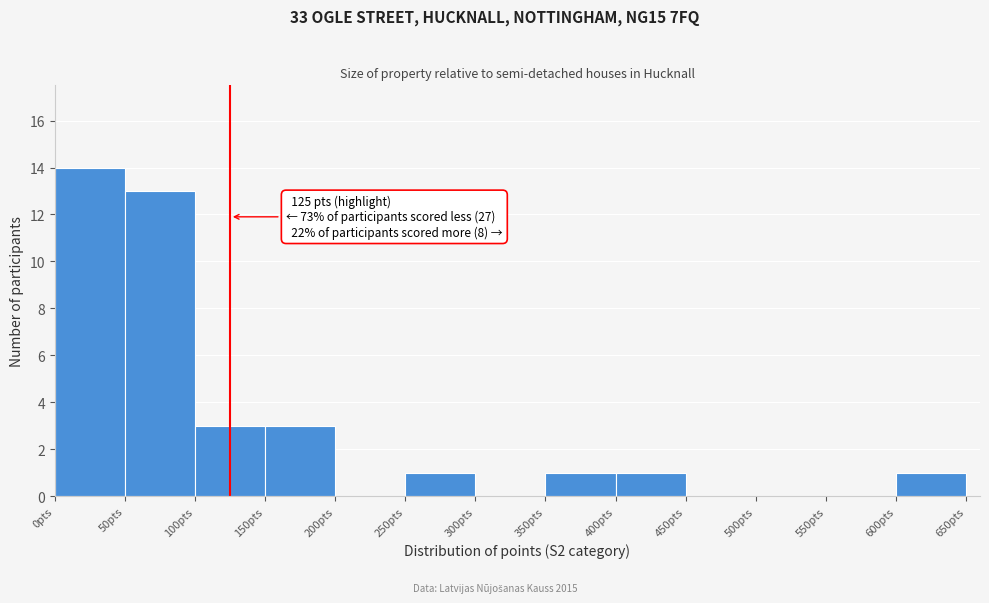

Which range on the x-axis has the tallest bar?

0 to 50